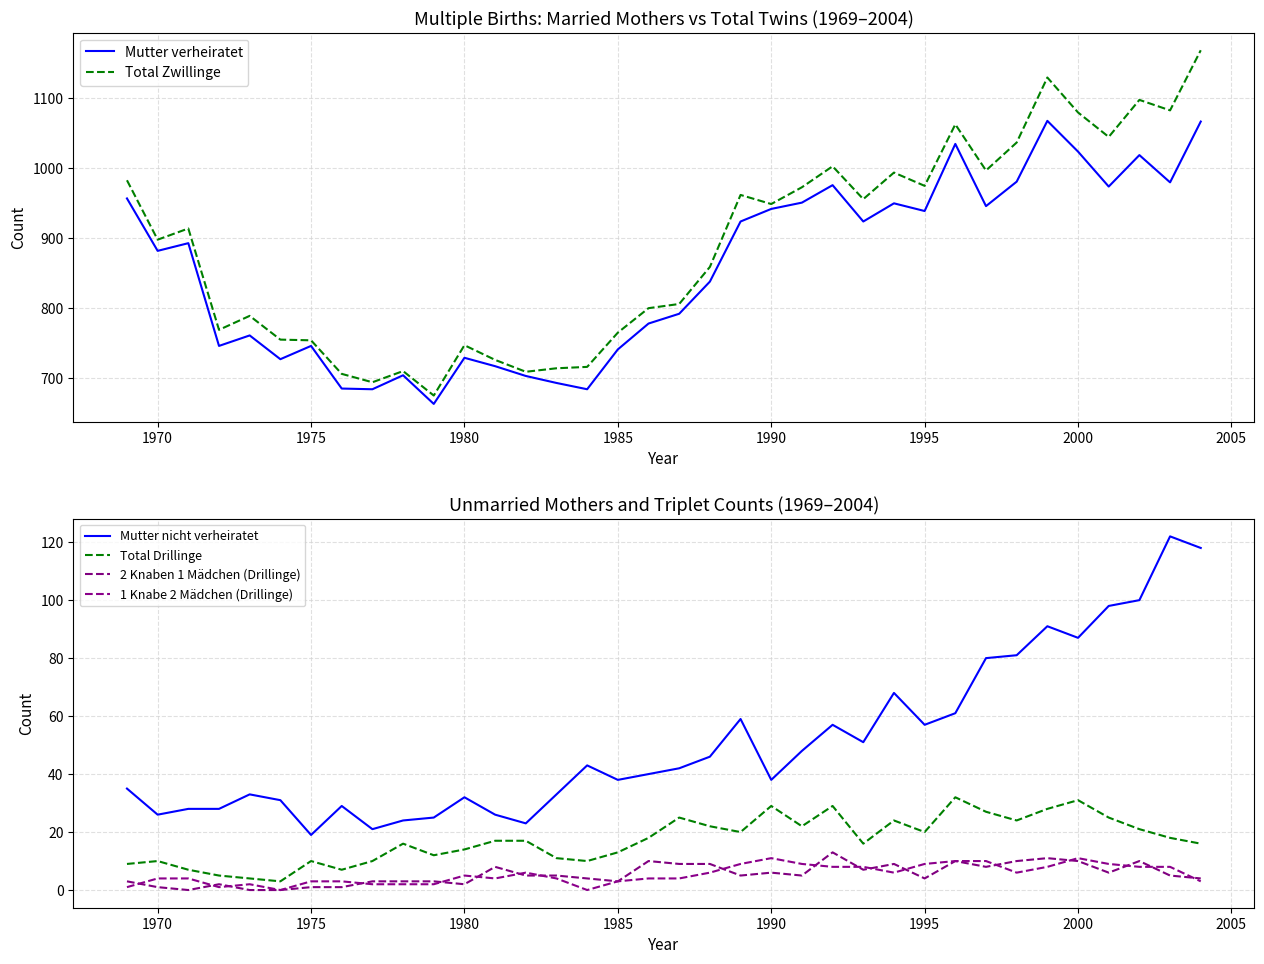

True or false: Mutter nicht verheiratet and Total Zwillinge intersect in this chart.

False